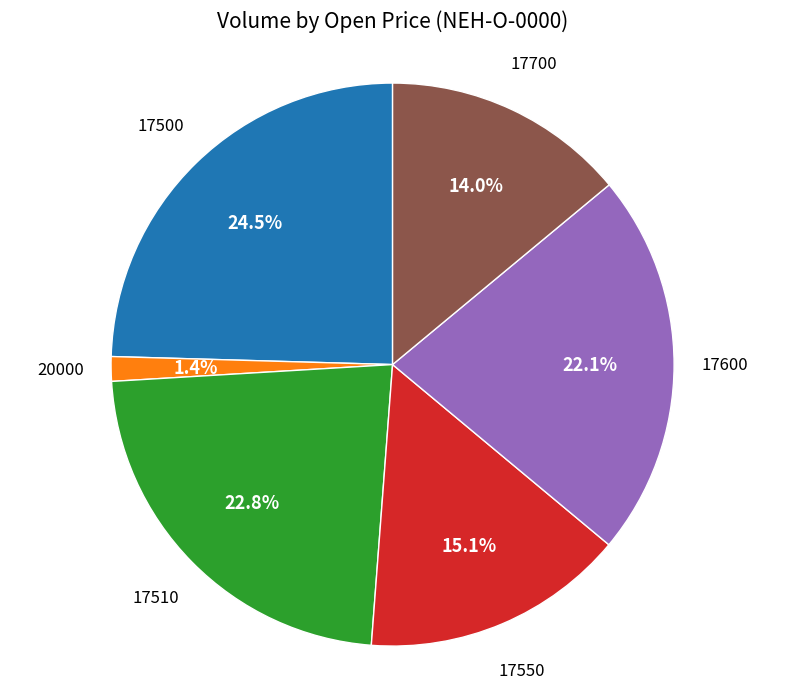

Does any single category account for the majority?

No